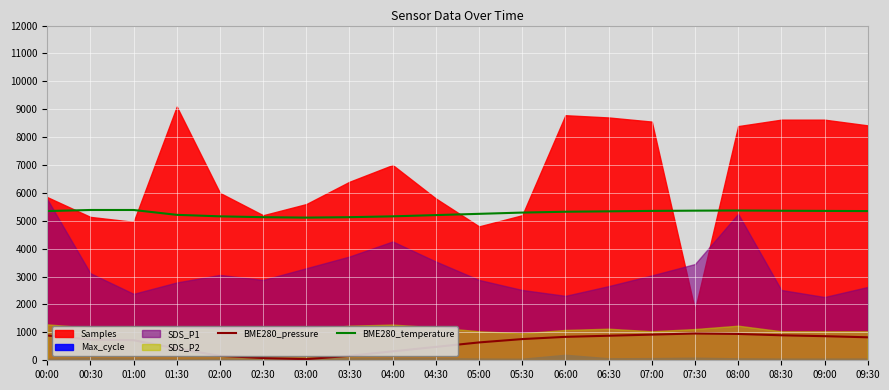

True or false: BME280_temperature and BME280_pressure cross at least once.

False